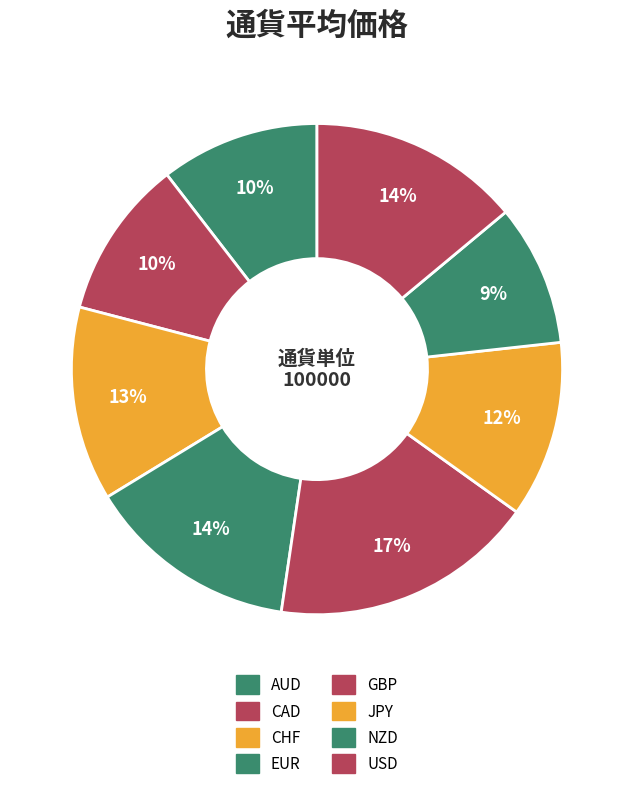

Is there any slice that represents more than half of the pie?

No